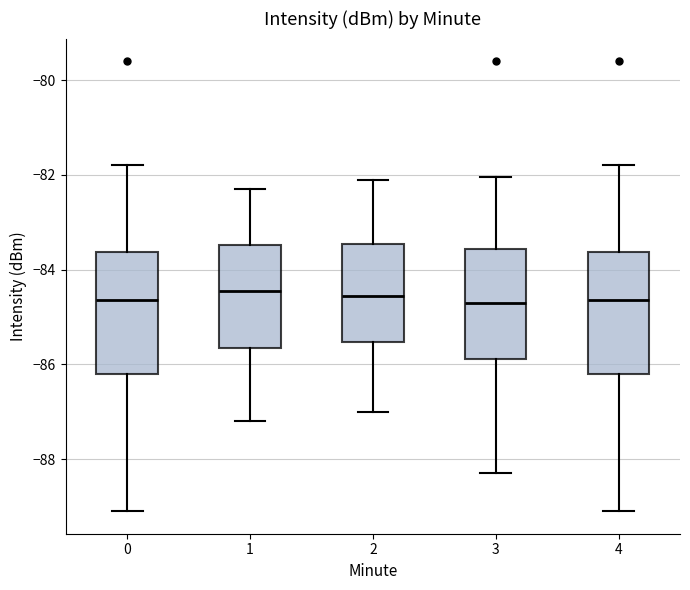

Where is the lower edge of the box at x = 2 on the y-axis? The values are not printed on the chart, so give them approximately, as read against the axis.

-85.6